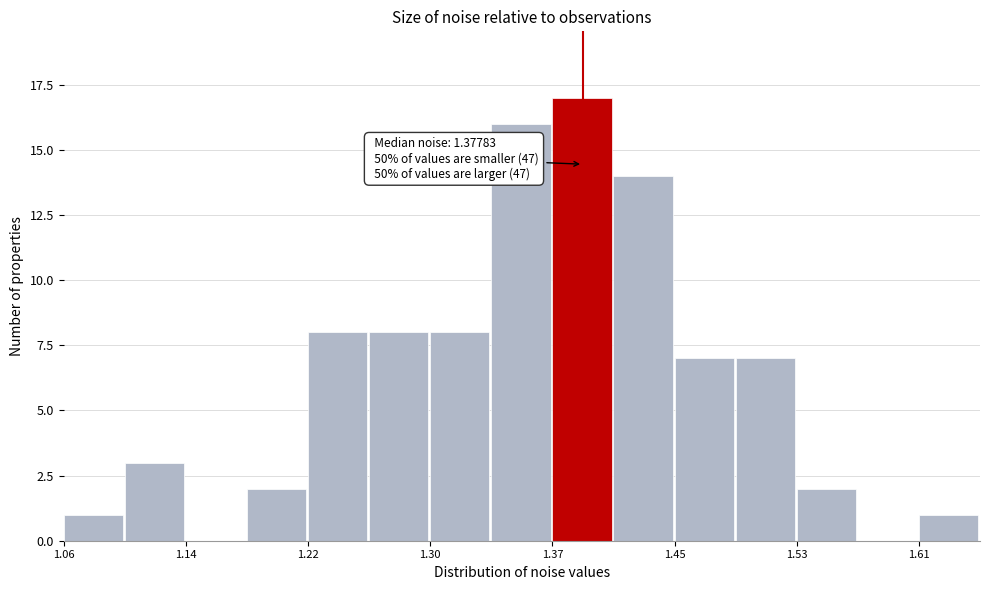

Read against the x-axis, roughly where is the centre of the tallest bar?

1.39